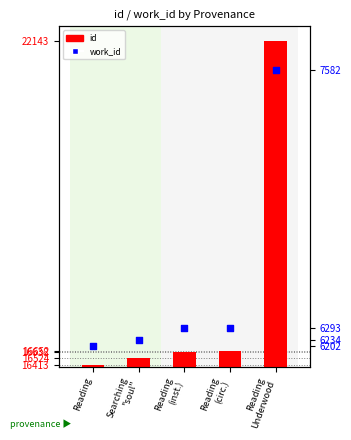

Which series contains the lowest Y value?

work_id